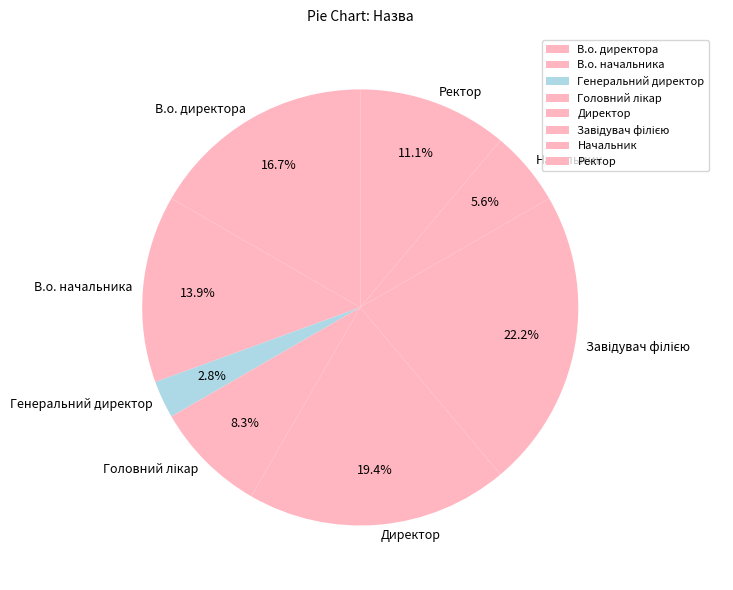

Which slice is the smallest?

Генеральний директор